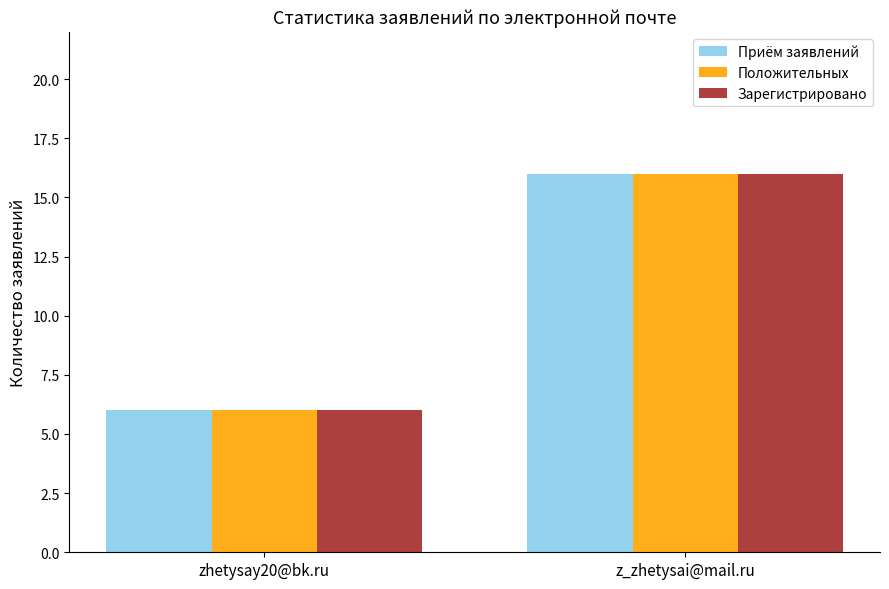

What is the total value across all series at zhetysay20@bk.ru?

18